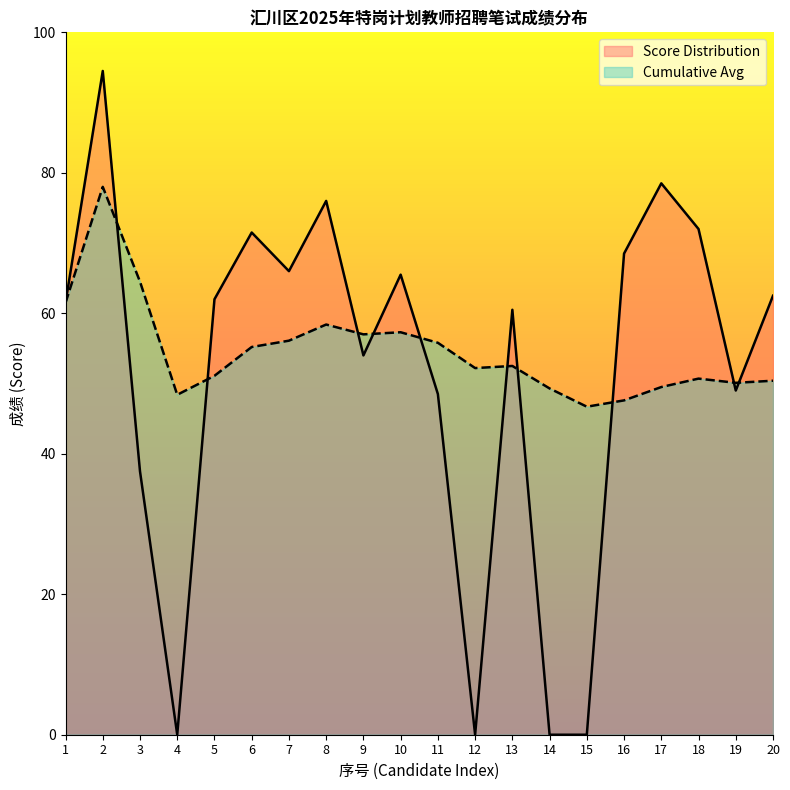

In Score Distribution, how many points are lower than both neighbors (excluding endpoints)?

5